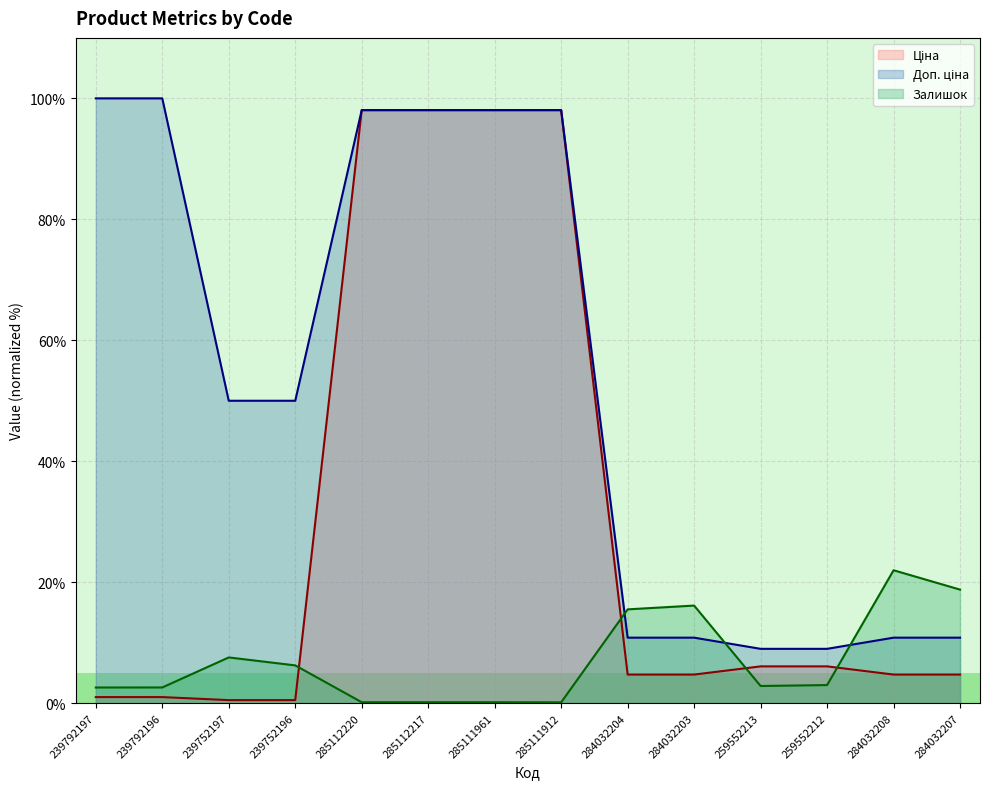

Count the number of categories in the chart.

14